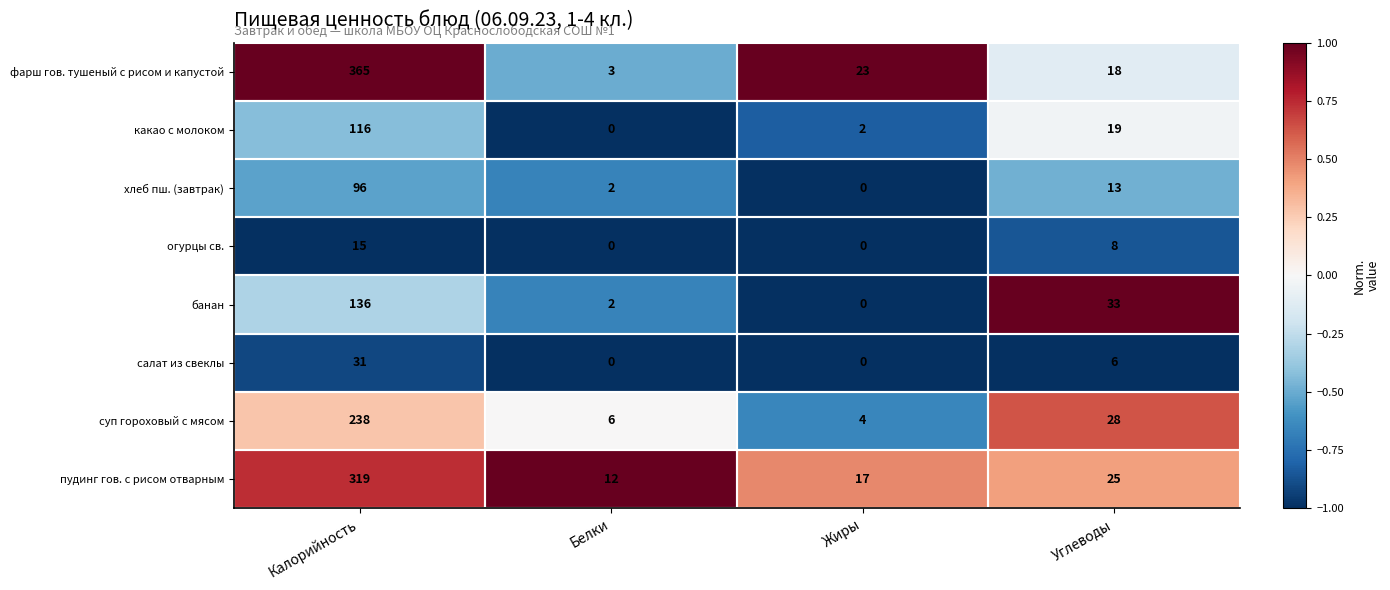

Which category has the highest value in the пудинг гов. с рисом отварным series?

Калорийность